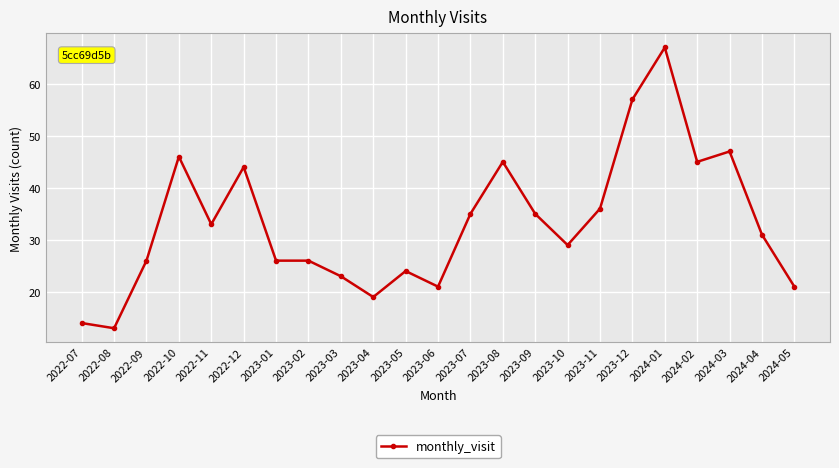

Does the chart display data point markers on the line(s)?

Yes